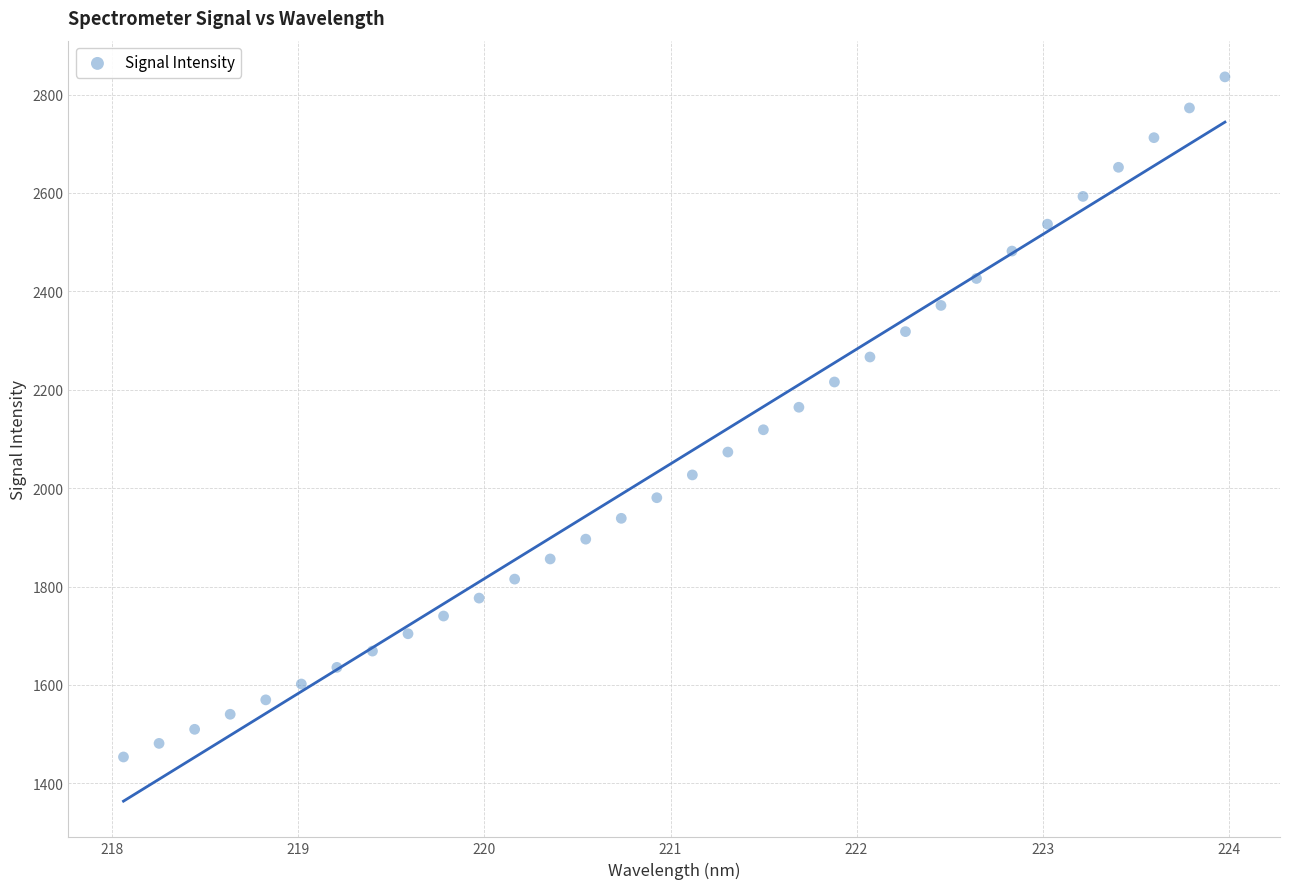

What is the range of Y values (max minus min)?

1382.4